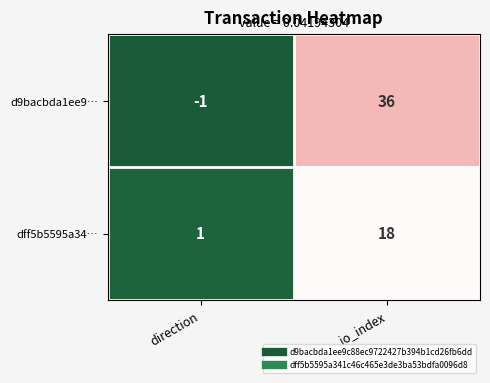

The d9bacbda1ee9… series shows 23 at io_index. True or false?

False